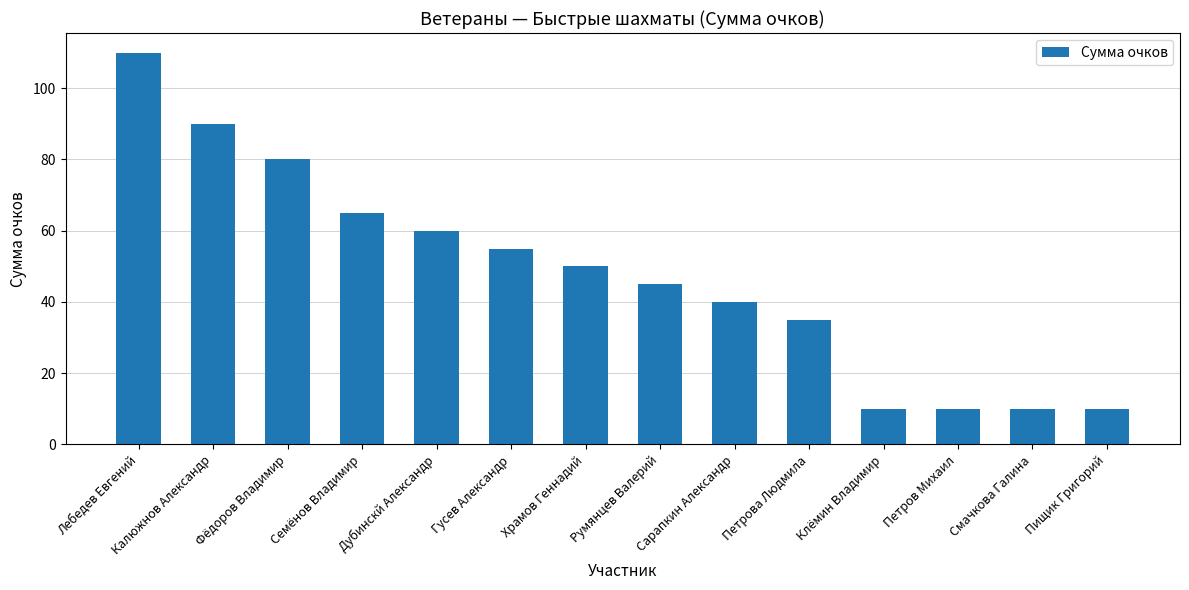

What is the label of the 3rd bar from the left?

Фёдоров Владимир